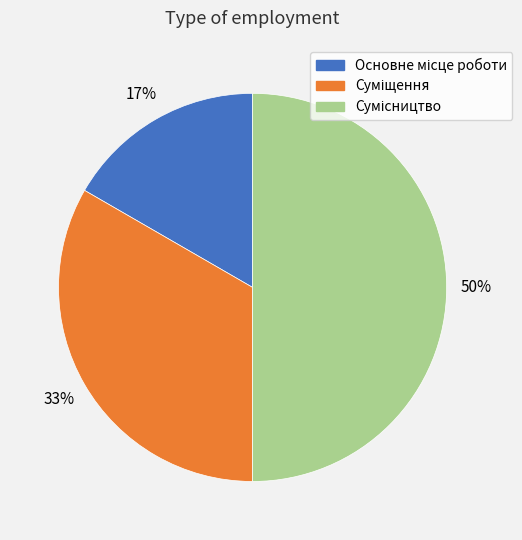

To the nearest percent, what is the average slice percentage?

33%